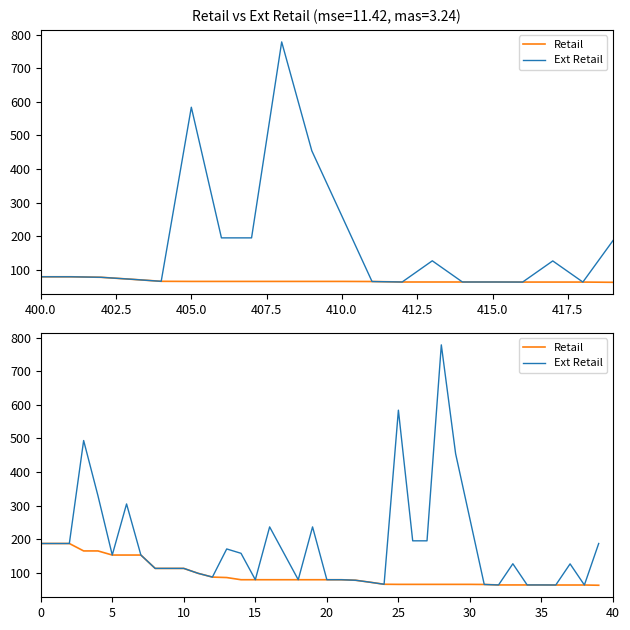

At which label is Ext Retail closest to 420?

29